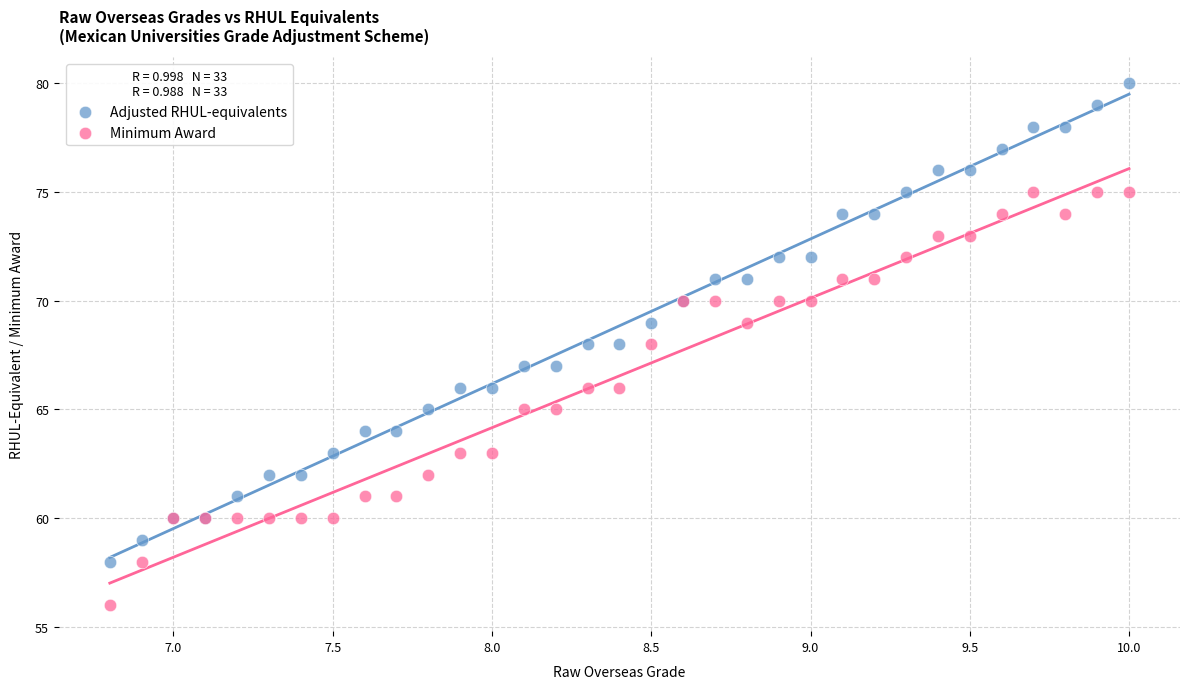

What are all the series names shown in the legend?

Adjusted RHUL-equivalents, Minimum Award